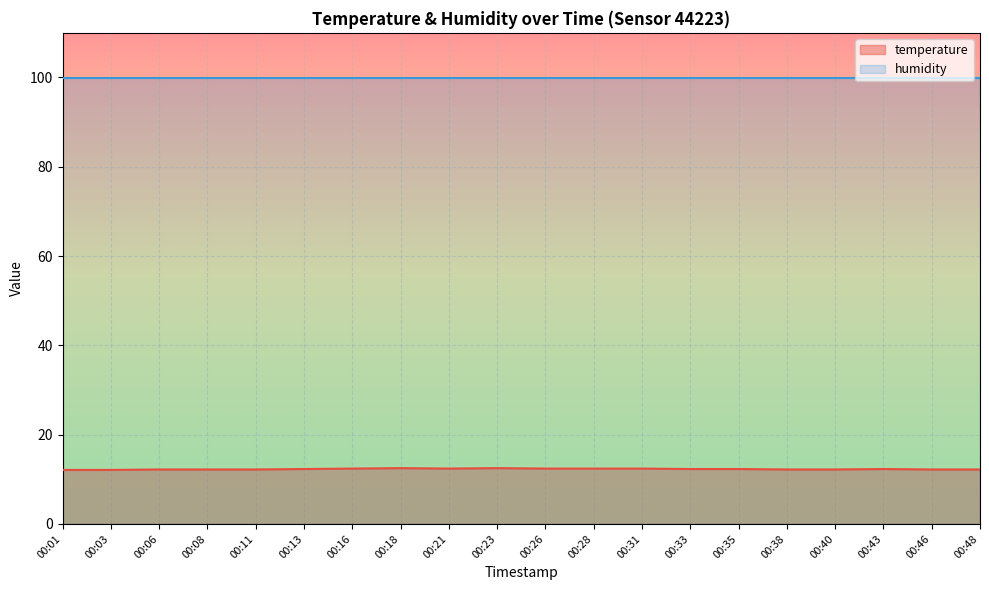

What is the ratio of the value at 00:38 to the value at 00:43?

1.0